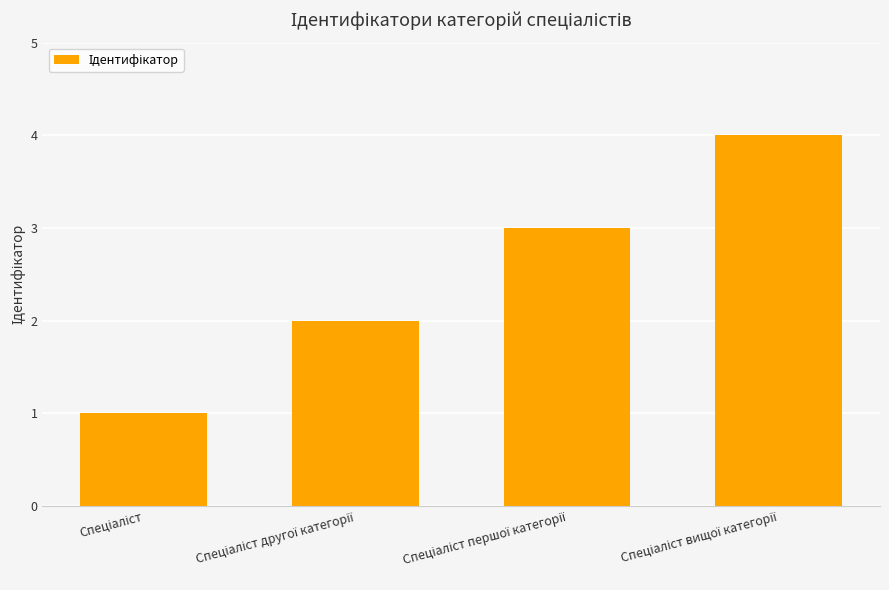

Reading right to left, what are all the values shown in this chart?

4	3	2	1